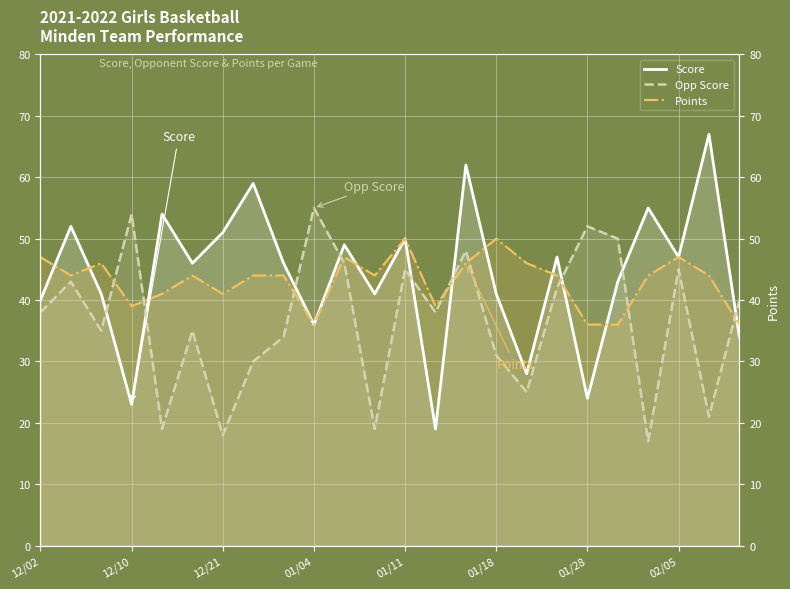

Rank the series by their maximum value, from highest to lowest.

Score, Opp Score, Points